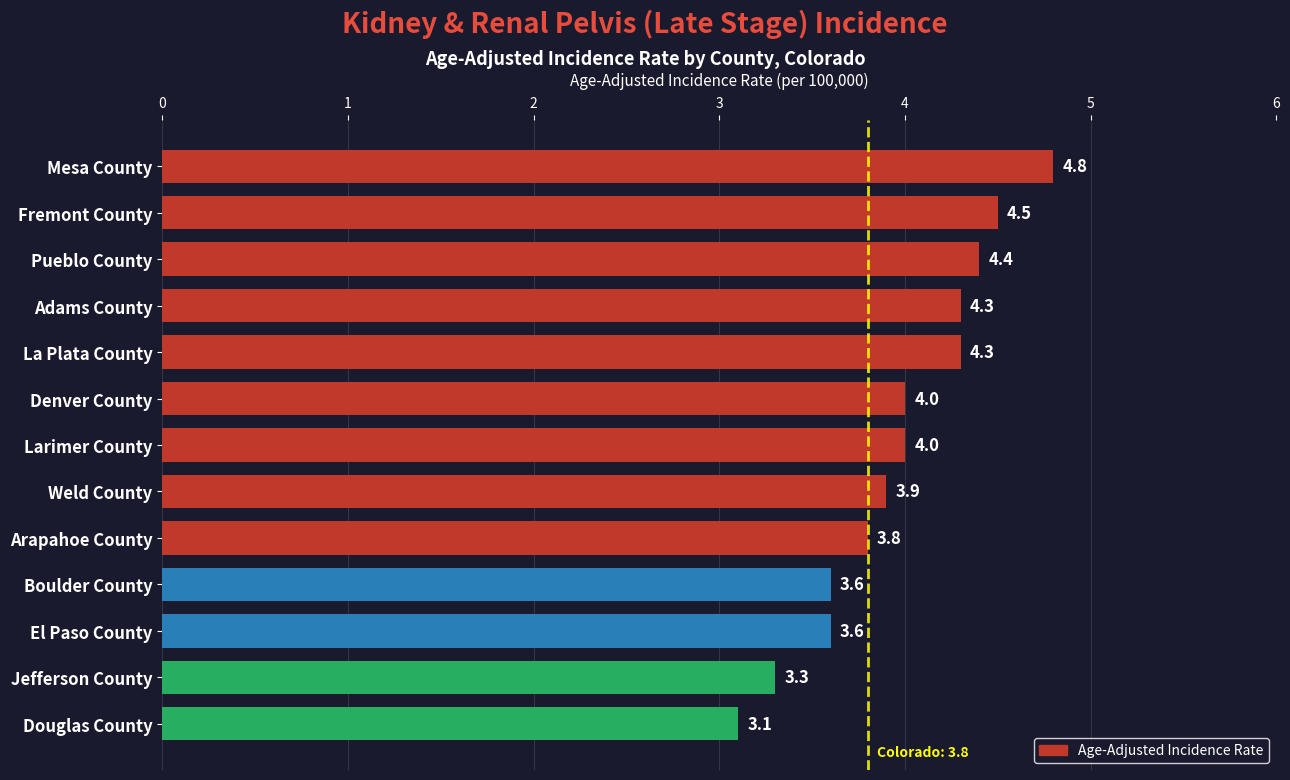

What is the smallest value displayed?

3.1